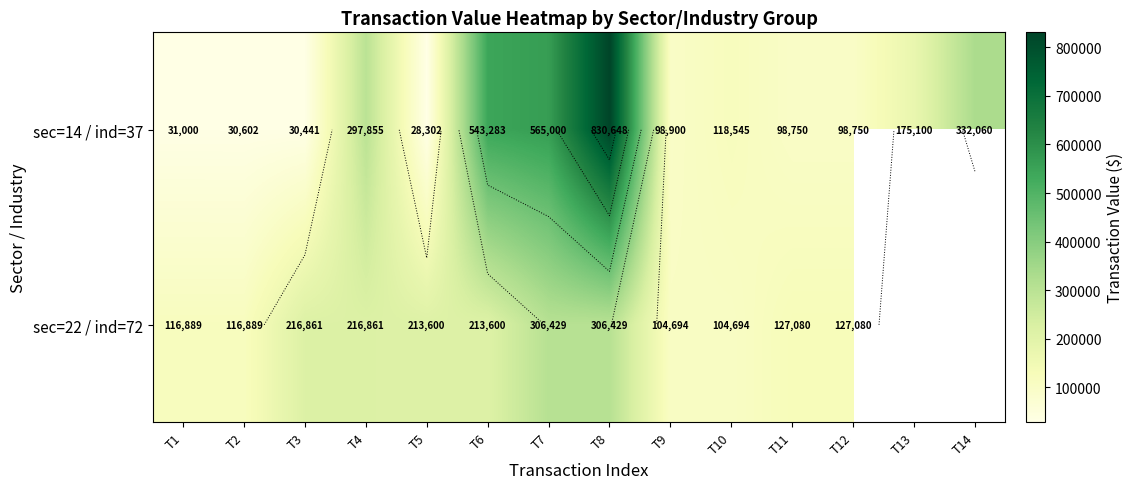

Is the value of sec=22 / ind=72 at T5 greater than the value of sec=14 / ind=37 at T6?

No